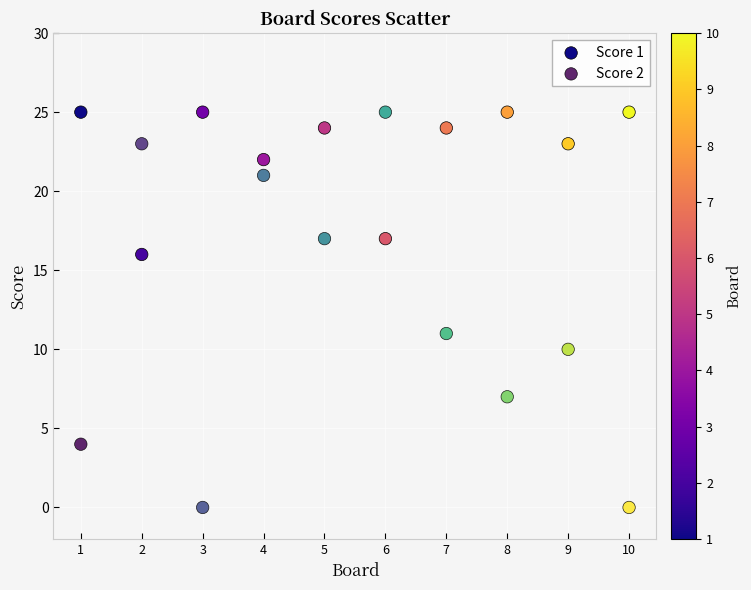

Which series contains the lowest Y value?

Score 2